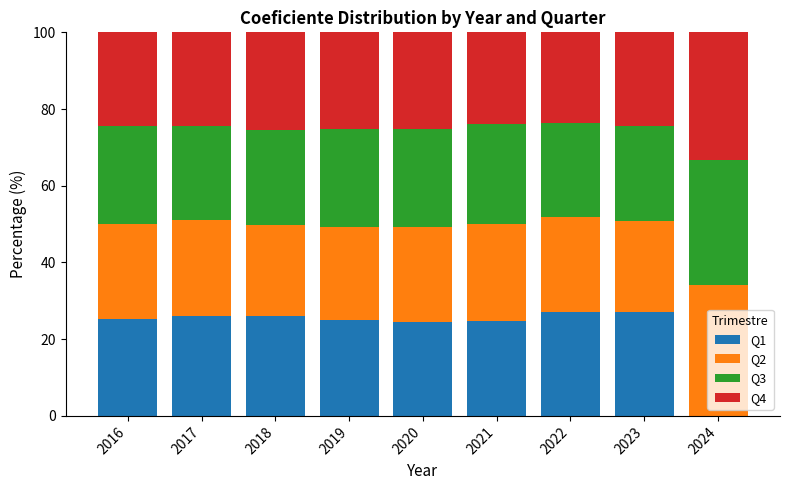

What is the highest value of the Q1 series?

27.1